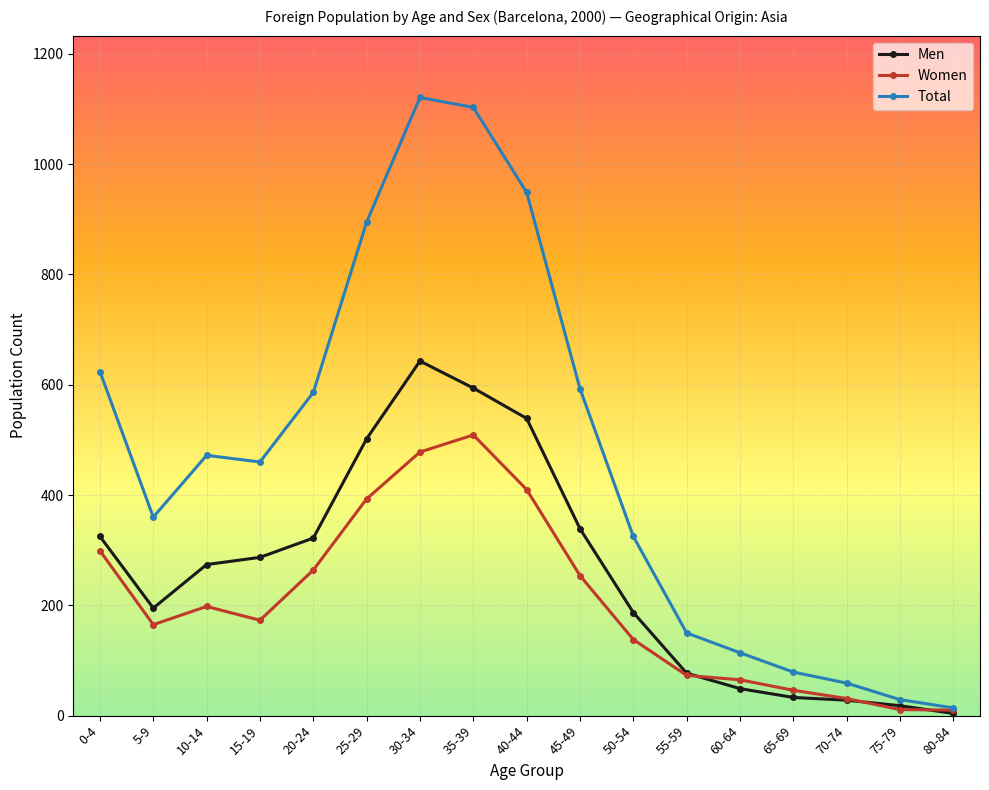

Which series has the largest range (max minus min)?

Total